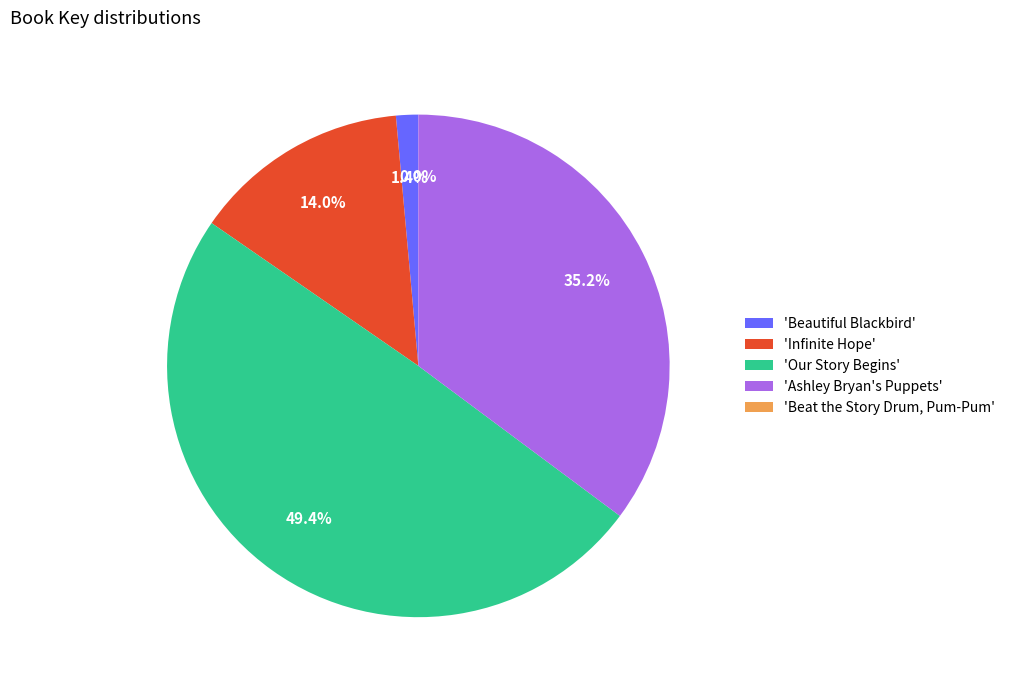

Which category has the biggest portion of the pie?

'Our Story Begins'